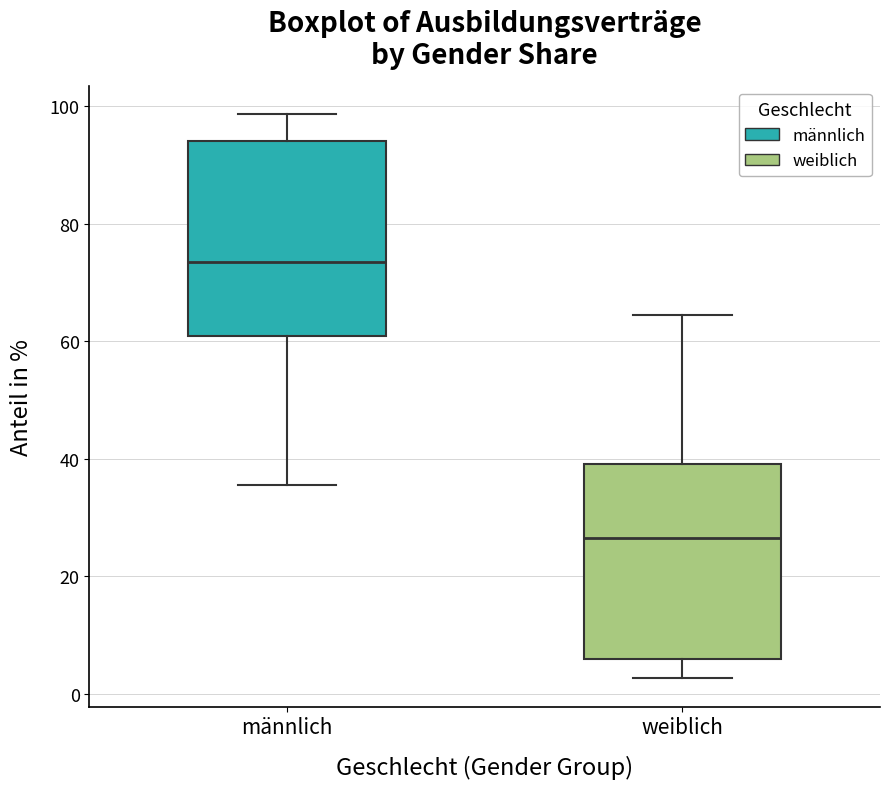

Which box has the highest median line?

männlich